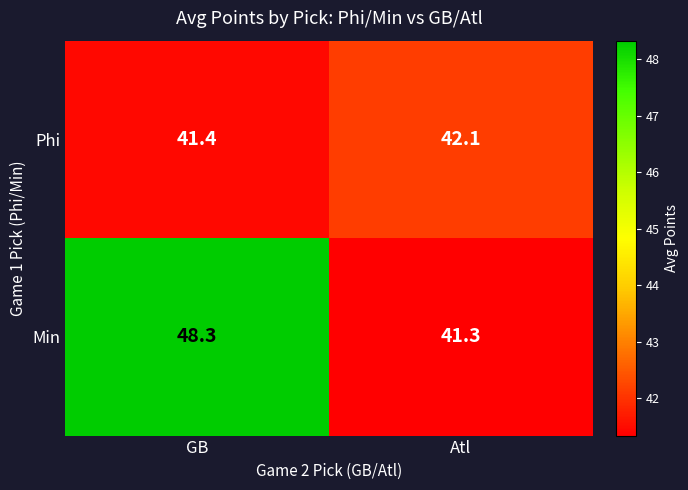

Which series has the largest range (max minus min)?

Min